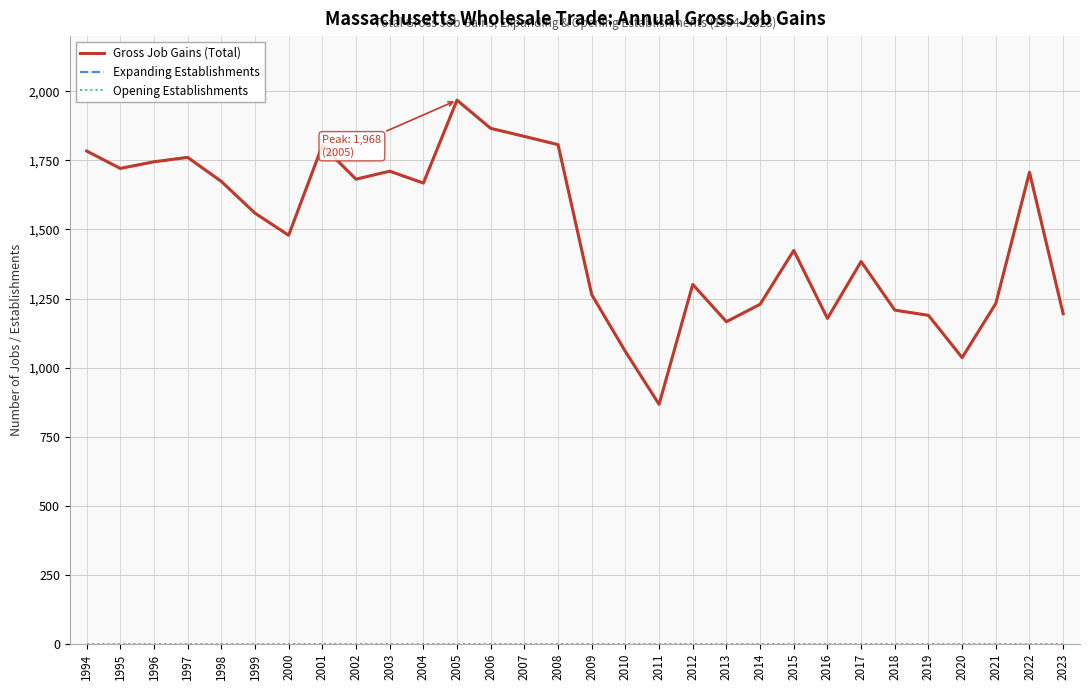

Is it true that Gross Job Gains (Total) equals 1913 at 2016?

False